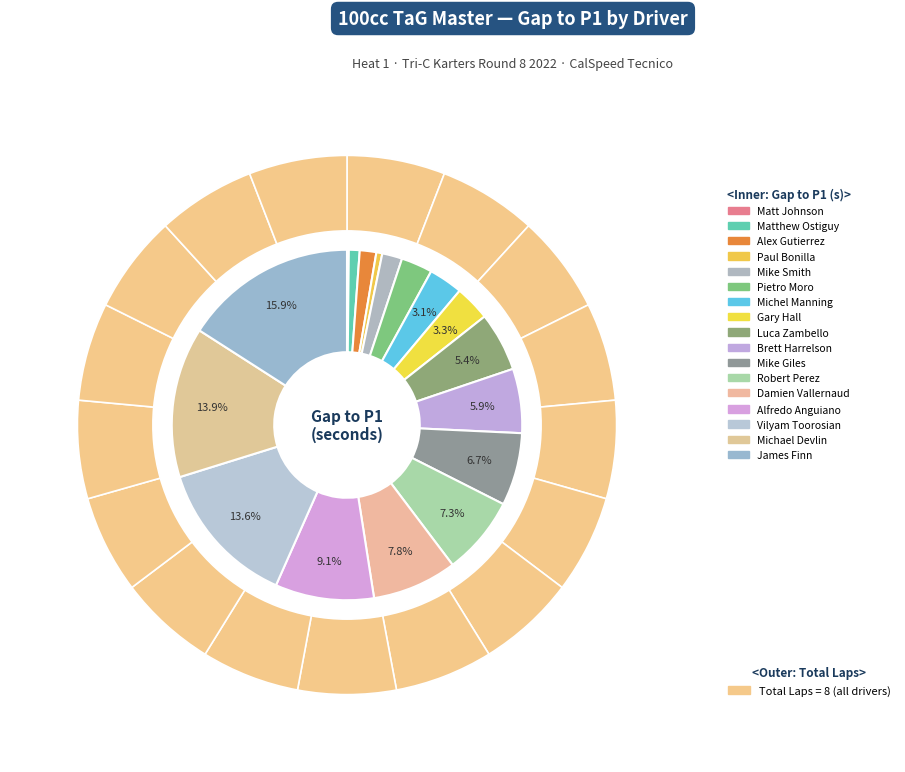

Is there a majority slice in this chart?

No